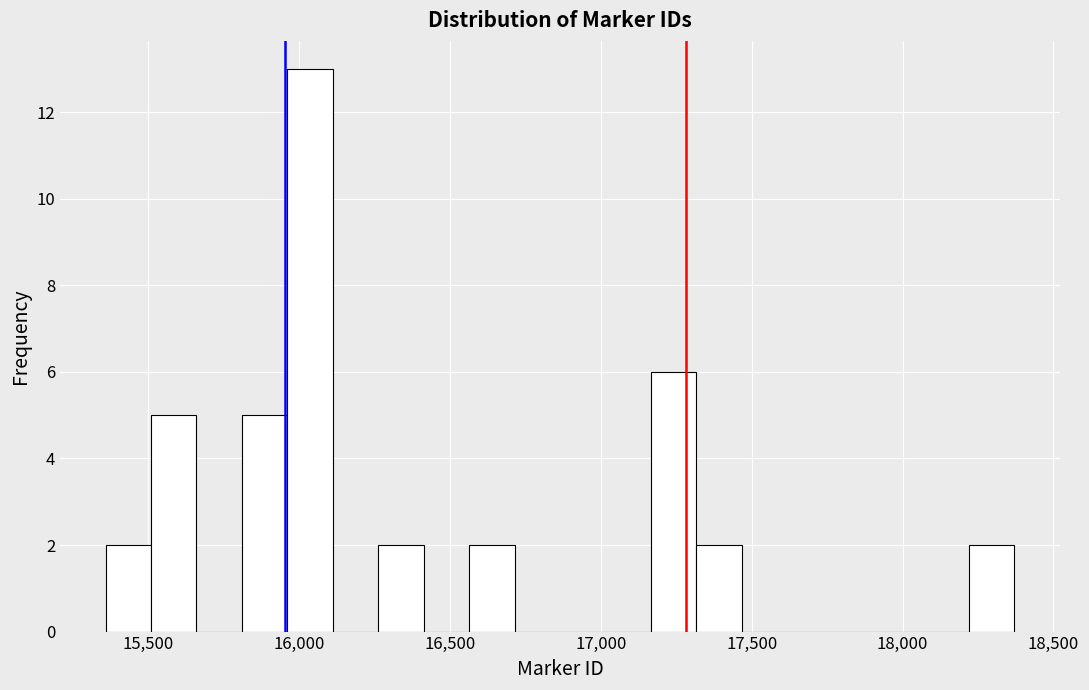

Read against the x-axis, roughly where is the centre of the tallest bar?

16050